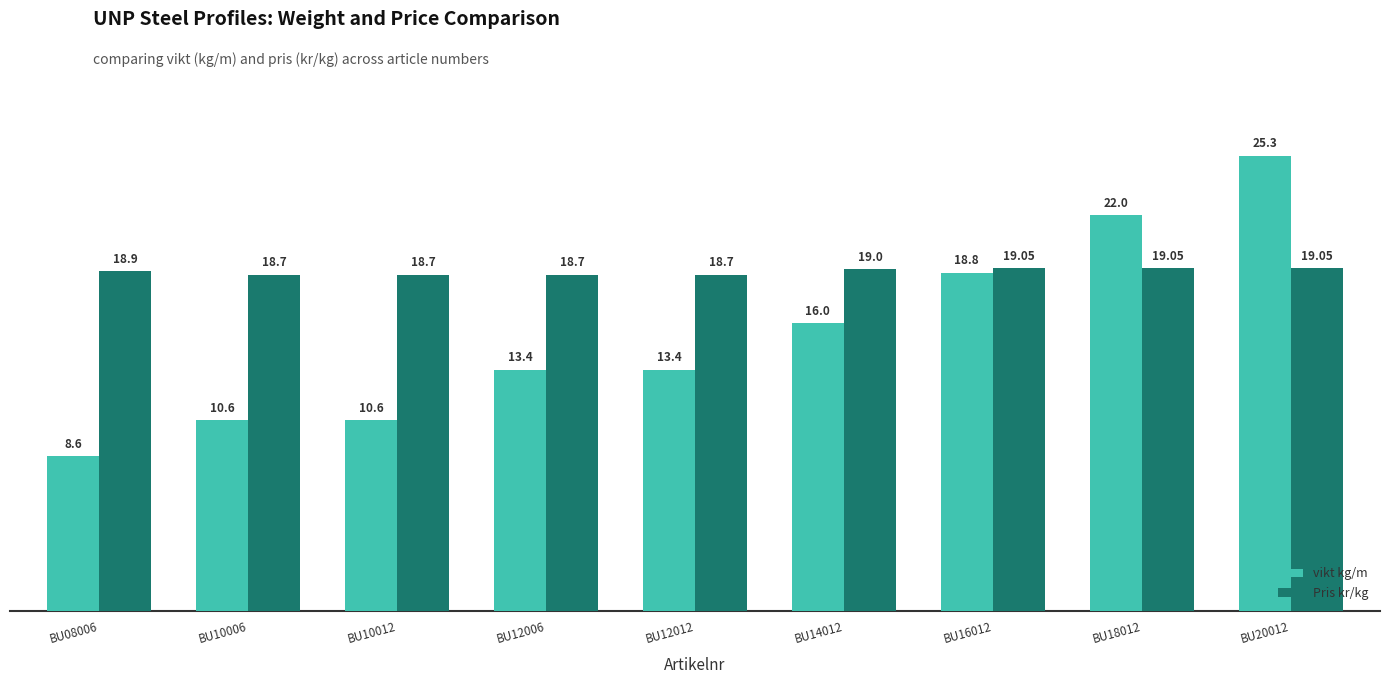

What is the difference between the highest and lowest values at BU10012?

8.1